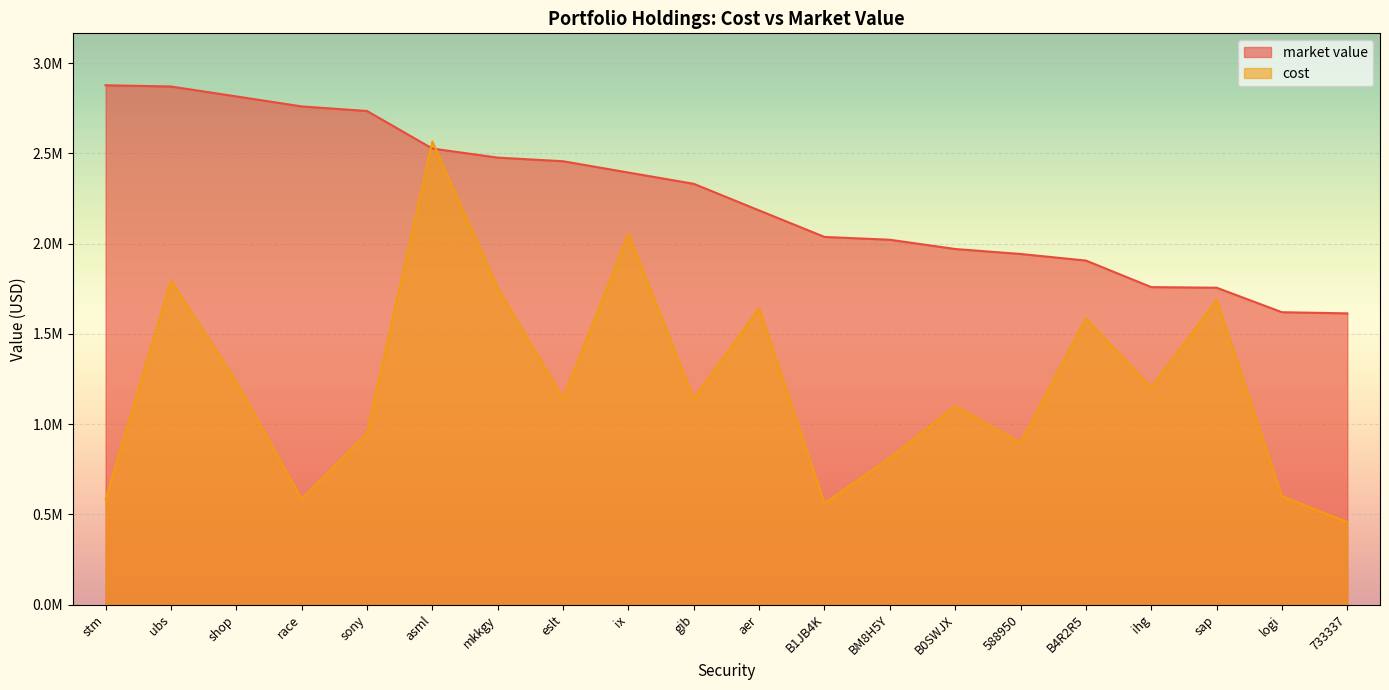

True or false: cost and market value cross at least once.

True